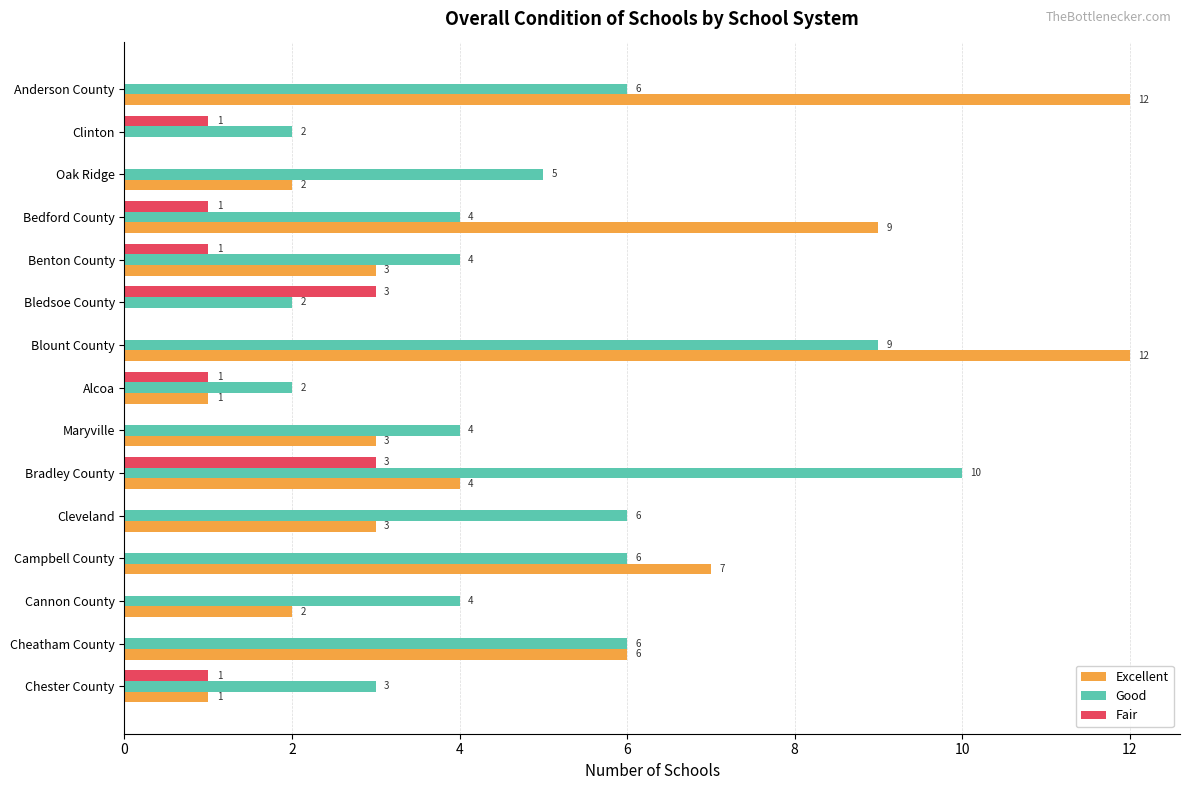

Which category has the highest value in the Good series?

Bradley County